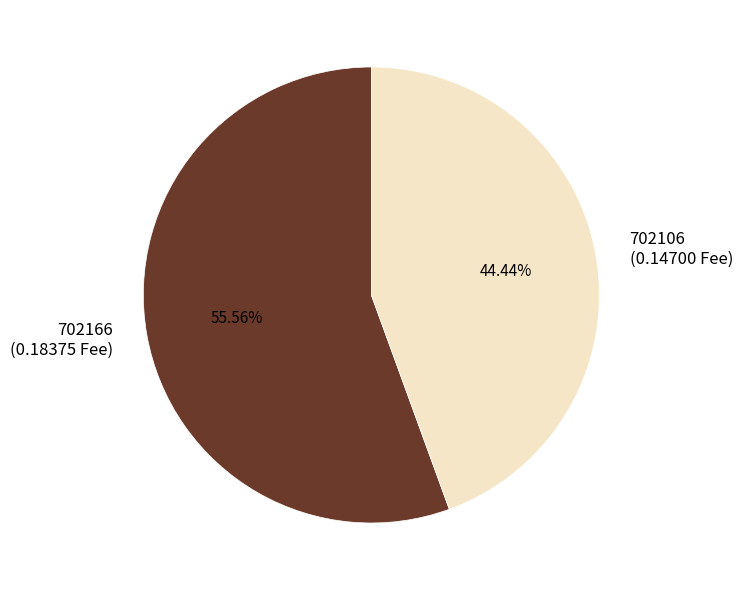

What percentage is the 702166 slice, to the nearest percent?

56%